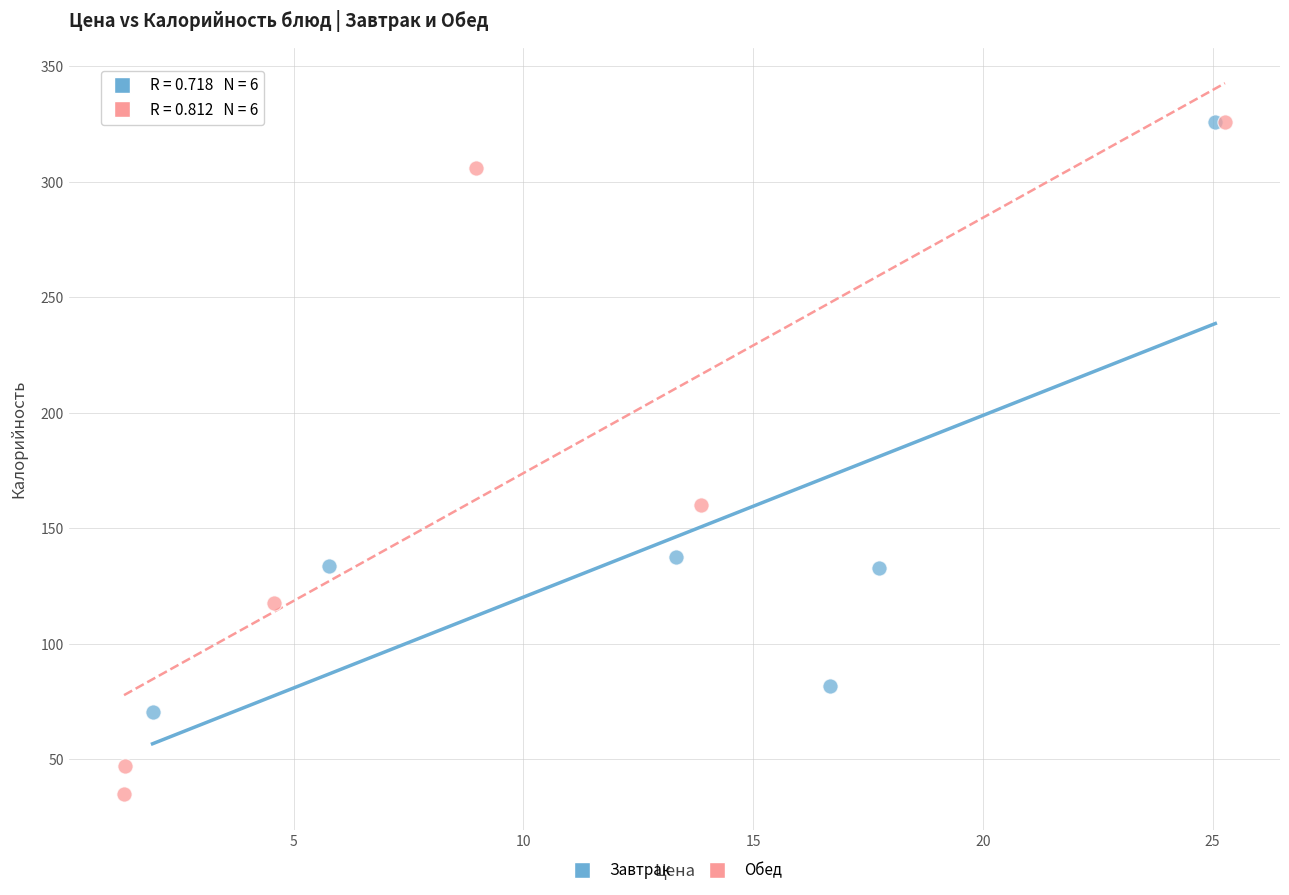

Which series has the widest spread of Y values?

Обед